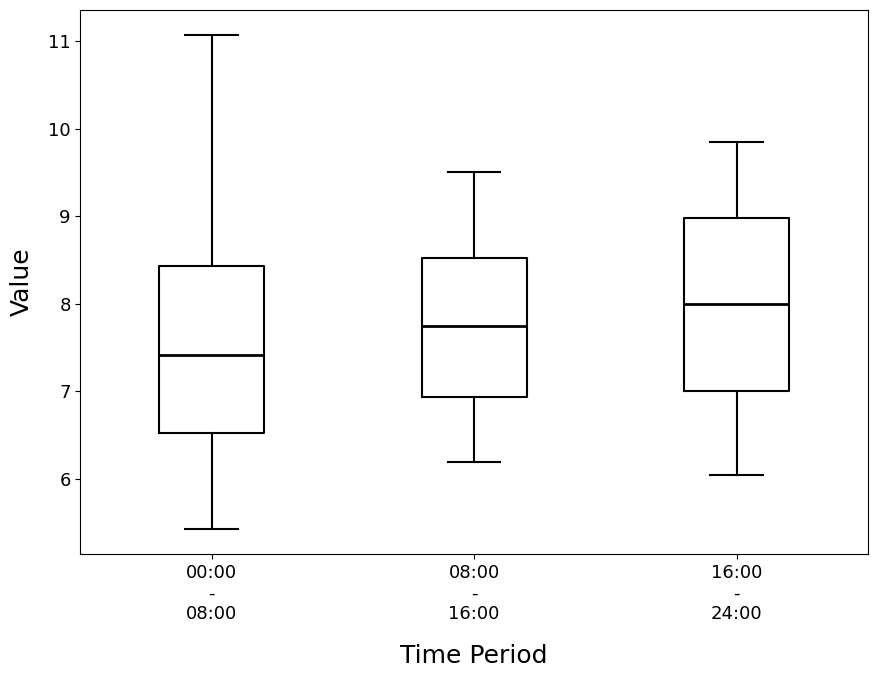

Where does the lower whisker of the box for 00:00 - 08:00 end on the y-axis? The values are not printed on the chart, so give them approximately, as read against the axis.

5.4